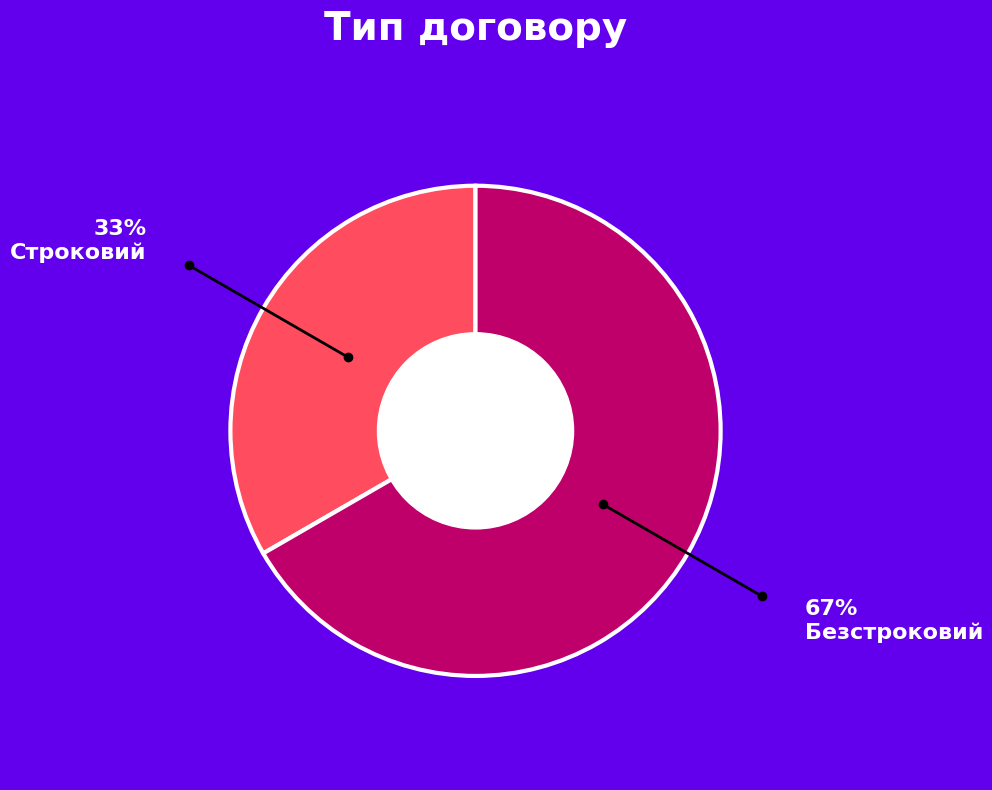

Does any single category account for the majority?

Yes